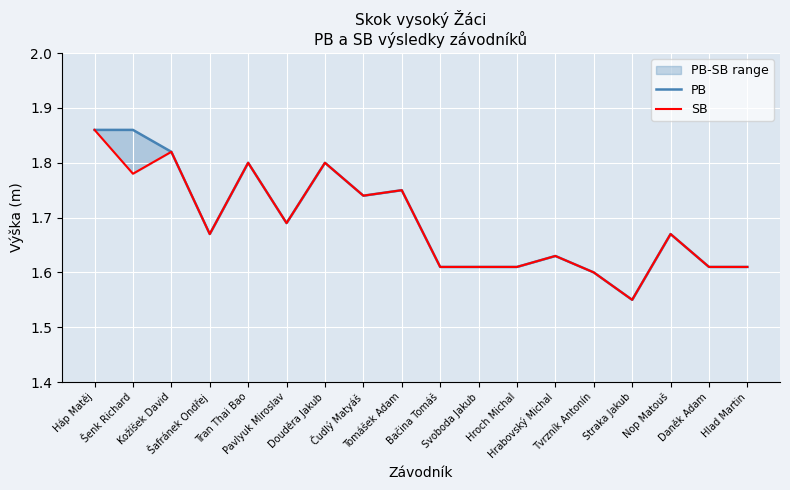

At which category does SB reach its first local peak?

Kožíšek David